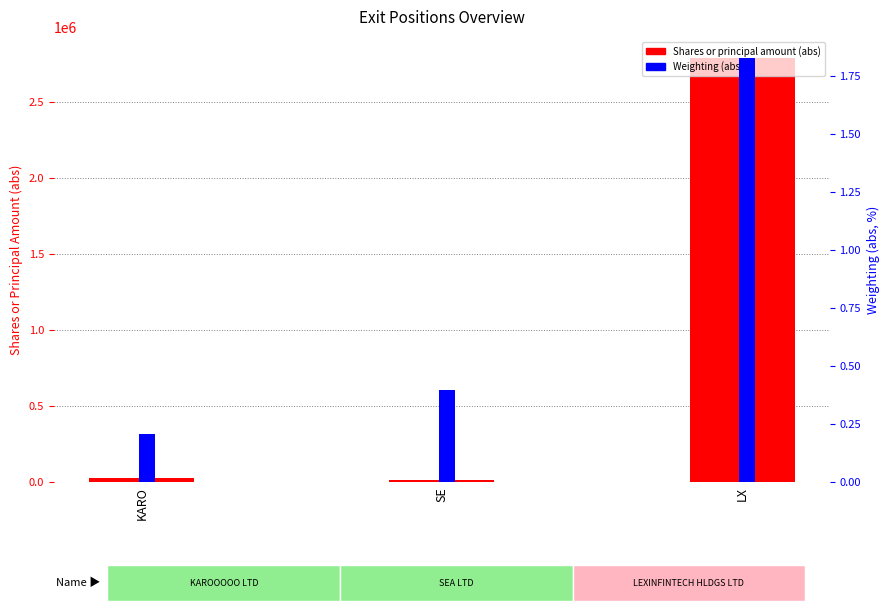

The value of Weighting (abs) at SE is 0.4. True or false?

True